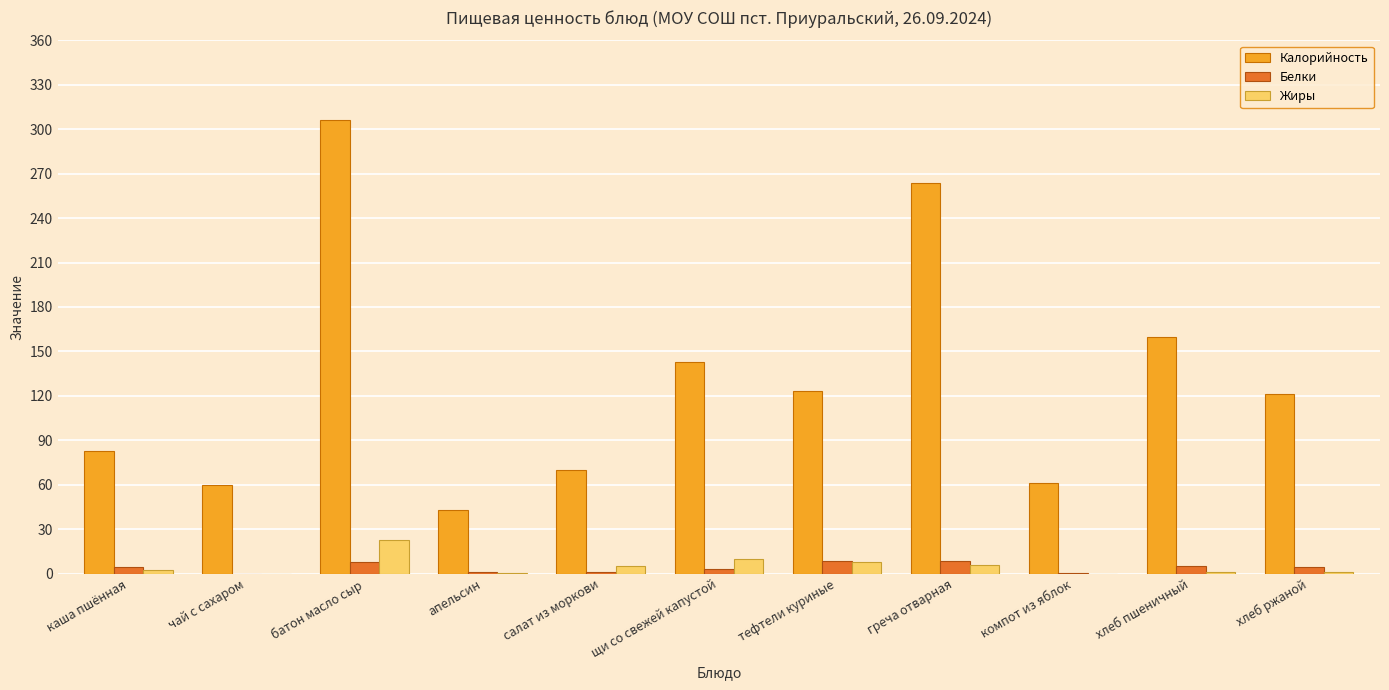

How many groups of bars are there?

11